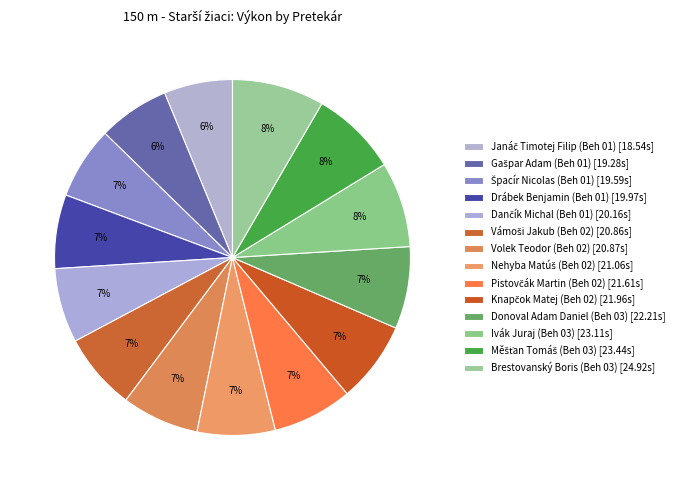

Count the number of slices in the pie.

14